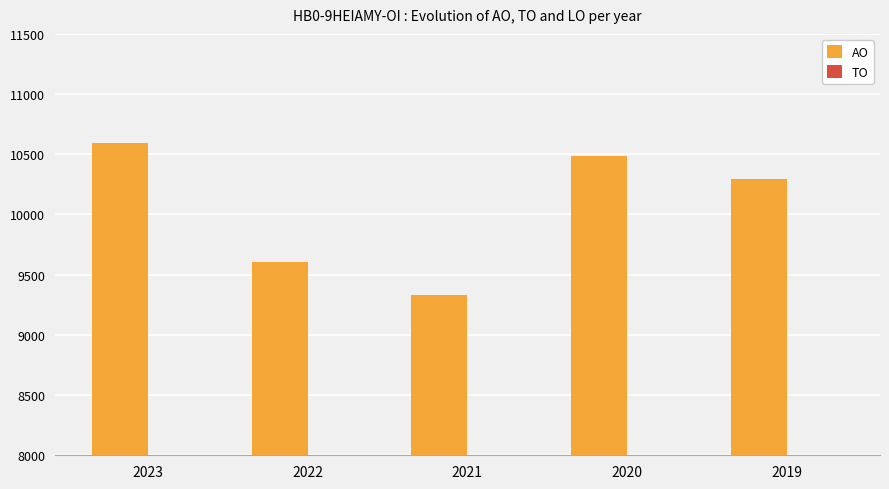

What is the sum of all values?

50312